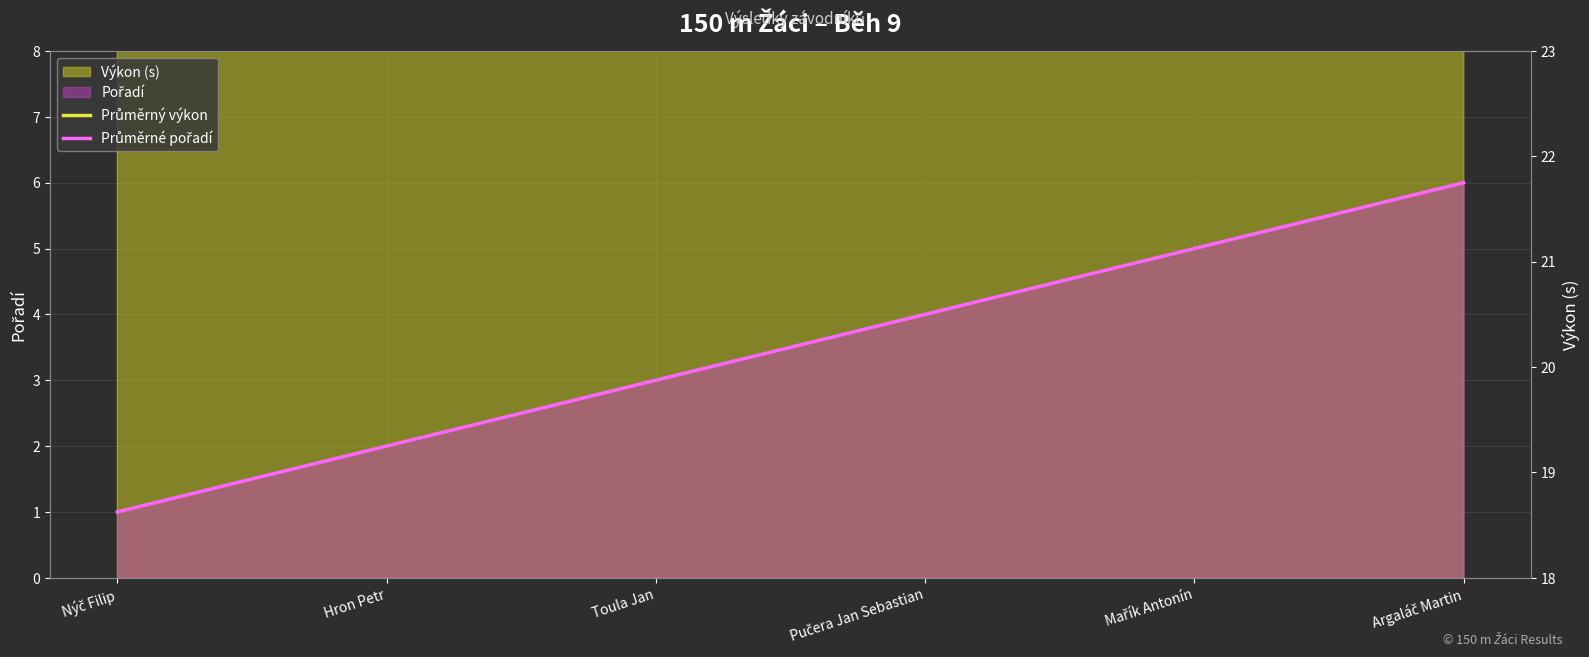

What is the greatest value displayed?

21.3